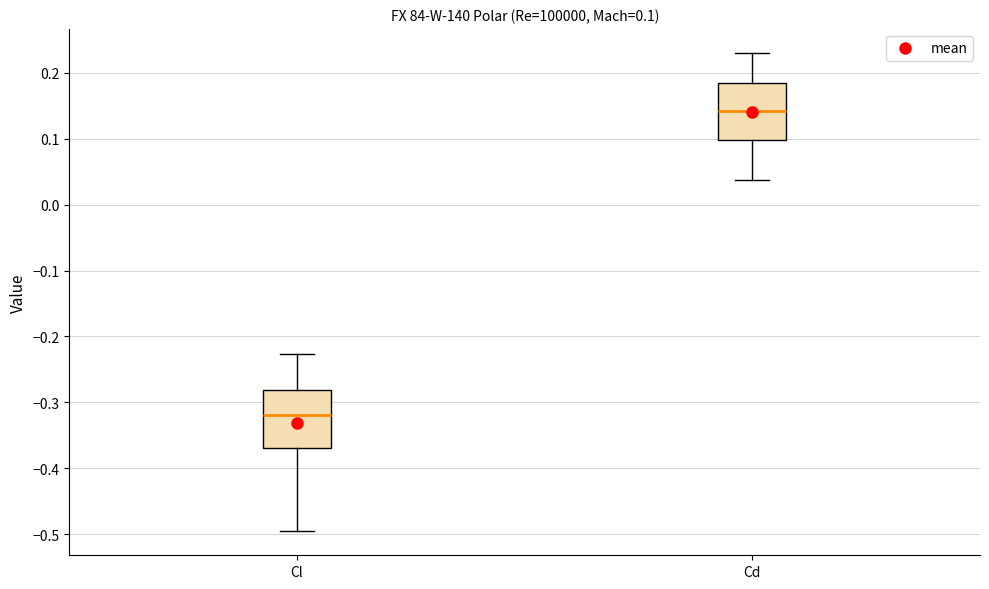

Which box's median line is the highest?

Cd